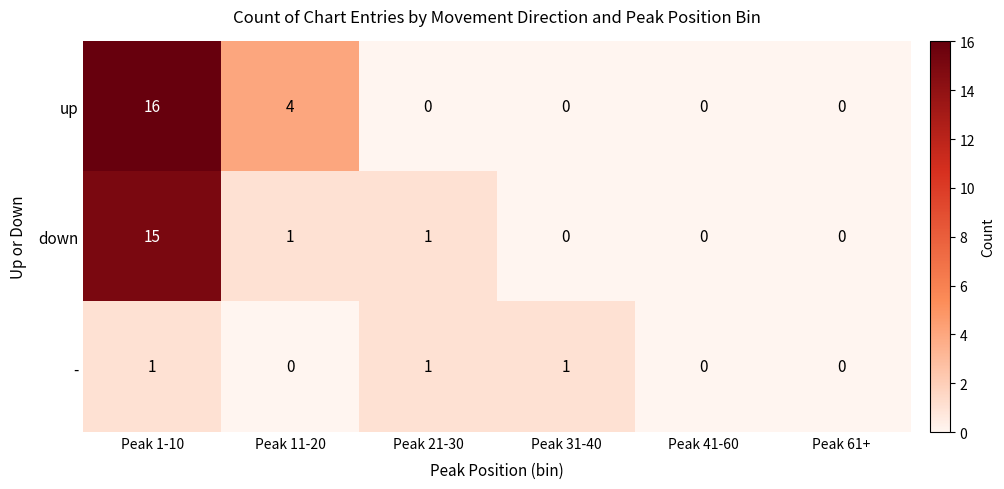

Between Peak 11-20 and Peak 31-40, which series saw the biggest shift?

up